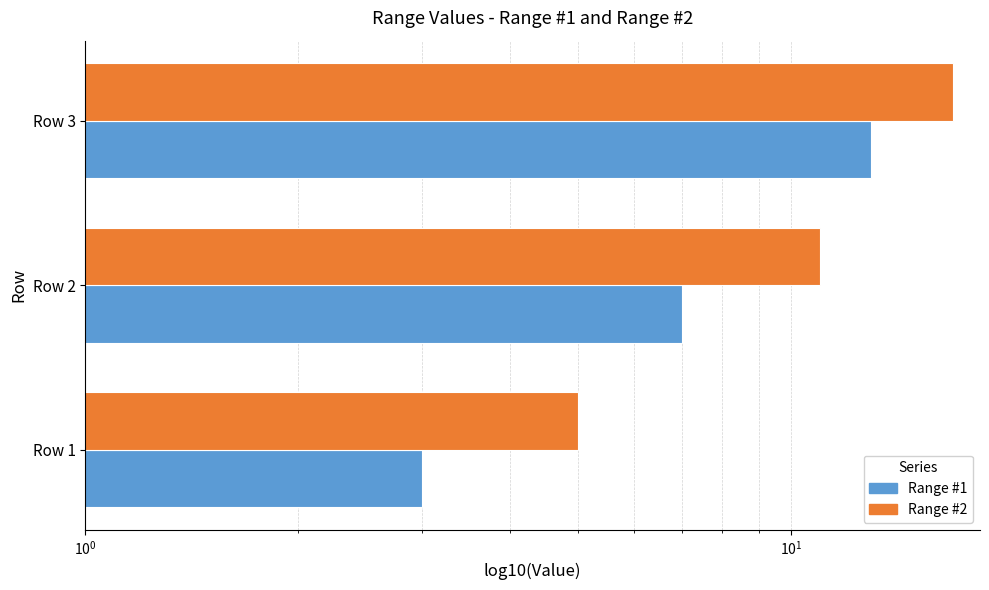

Rank the series by their maximum value, from highest to lowest.

Range #2, Range #1